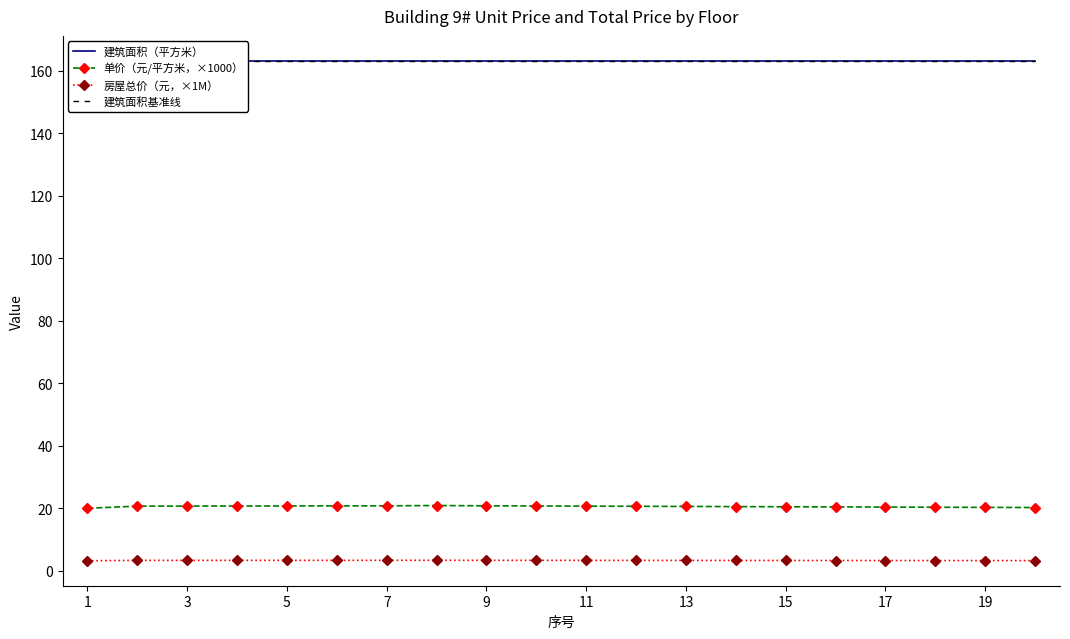

True or false: 单价（元/平方米，×1000） and 房屋总价（元，×1M） cross at least once.

False